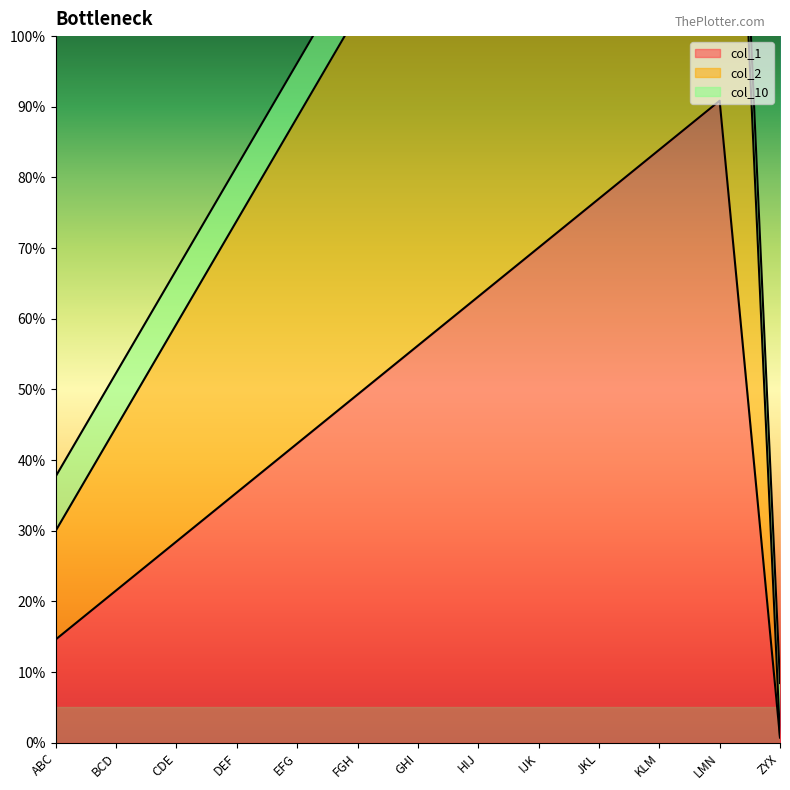

What is the value of the col_1 point at the 8th from the left?

63.1